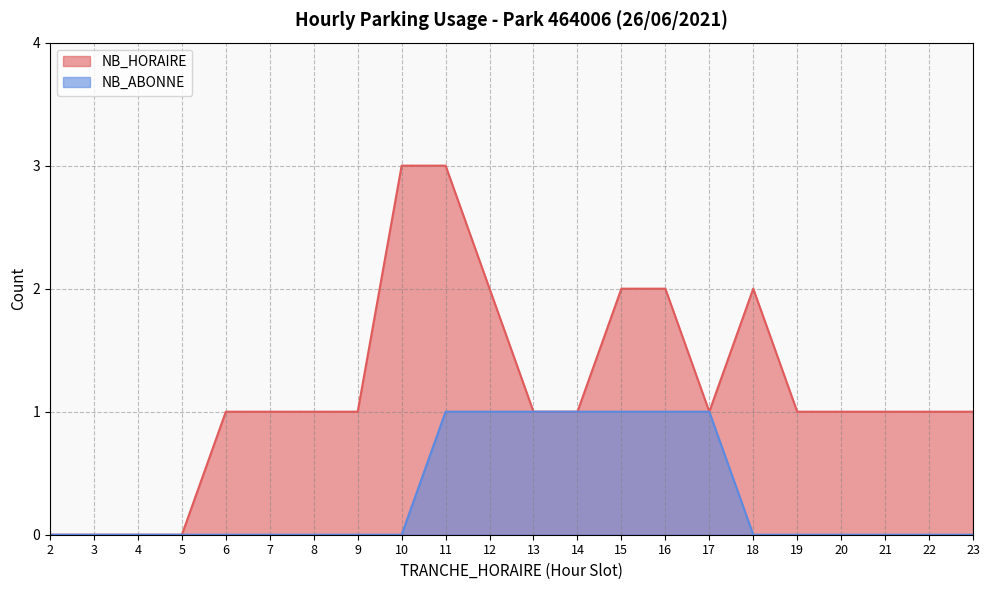

Does the chart have visible grid lines?

Yes